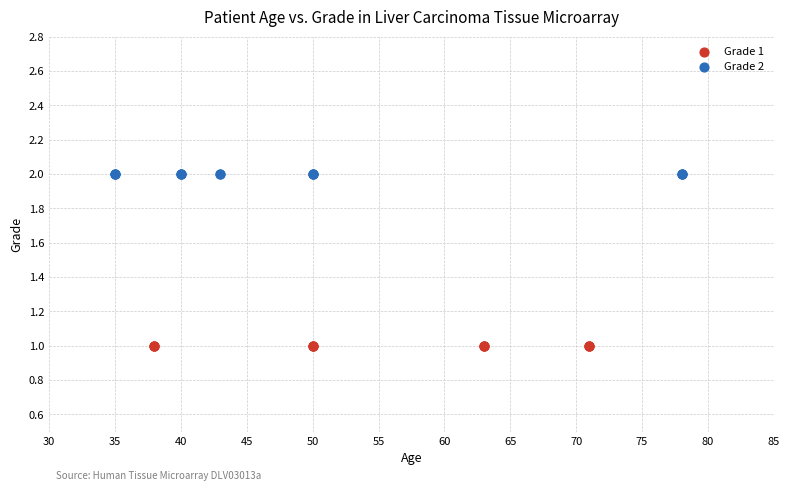

Which series reaches the maximum Y coordinate?

Grade 2